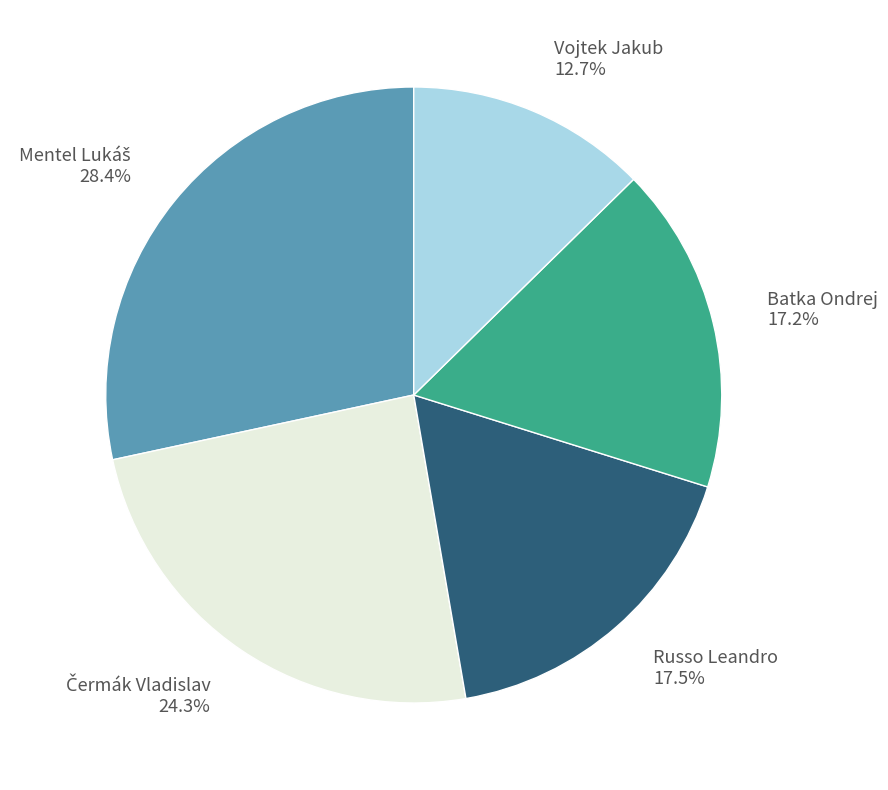

Does Vojtek Jakub represent more than half of the total?

No